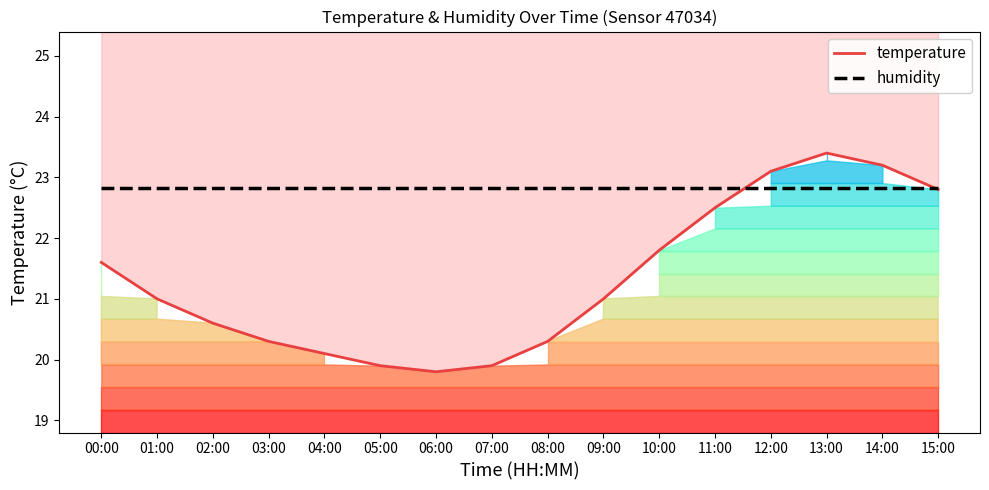

What is the total value across all series at 11:00?

45.3